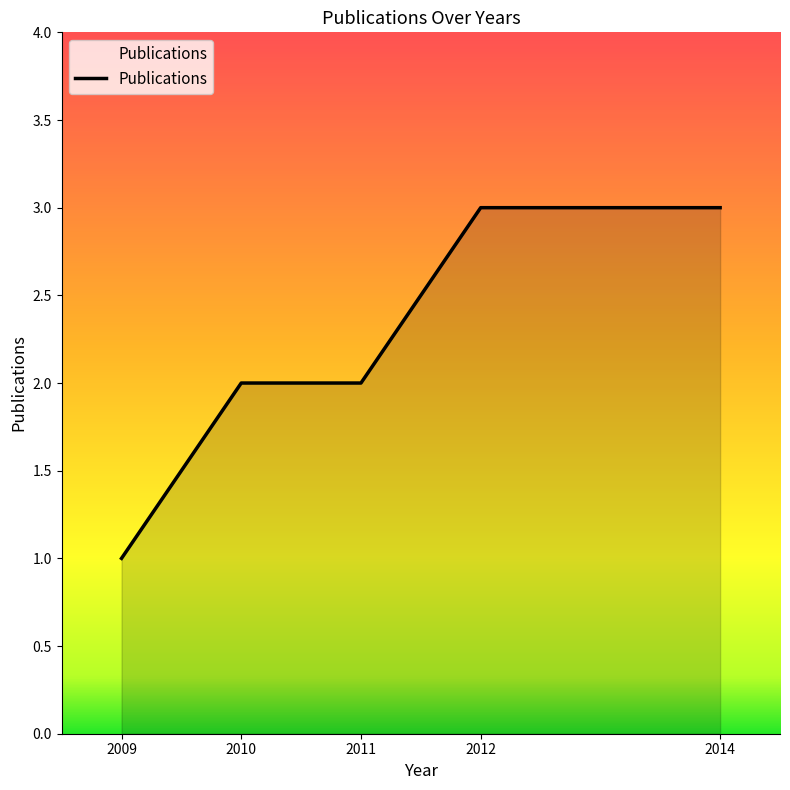

What is the difference between the values at 2014 and 2010?

1